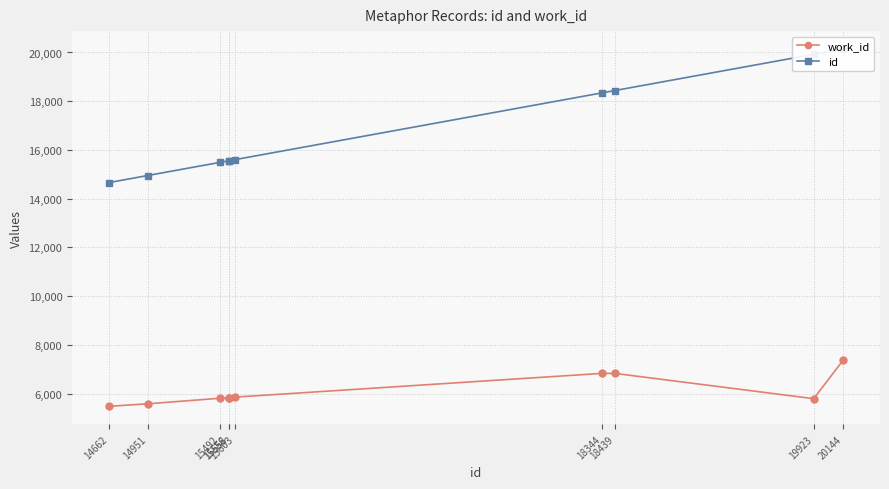

Reading left to right, list all the values displayed in this chart.

work_id: 14662=5481	14951=5585	15492=5813	15556=5834	15558=5834	15603=5859	18344=6833	18439=6833	19923=5795	20144=7382
id: 14662=14662	14951=14951	15492=15492	15556=15556	15558=15558	15603=15603	18344=18344	18439=18439	19923=19923	20144=20144